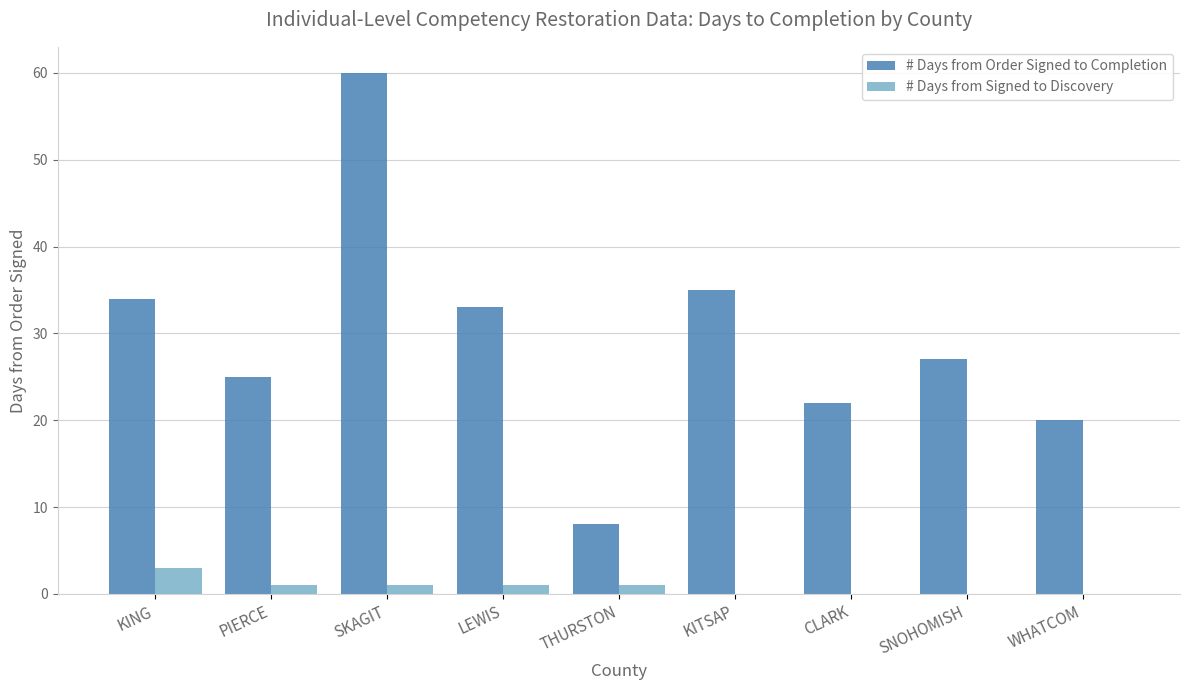

What is the difference between the highest and lowest values at KITSAP?

35